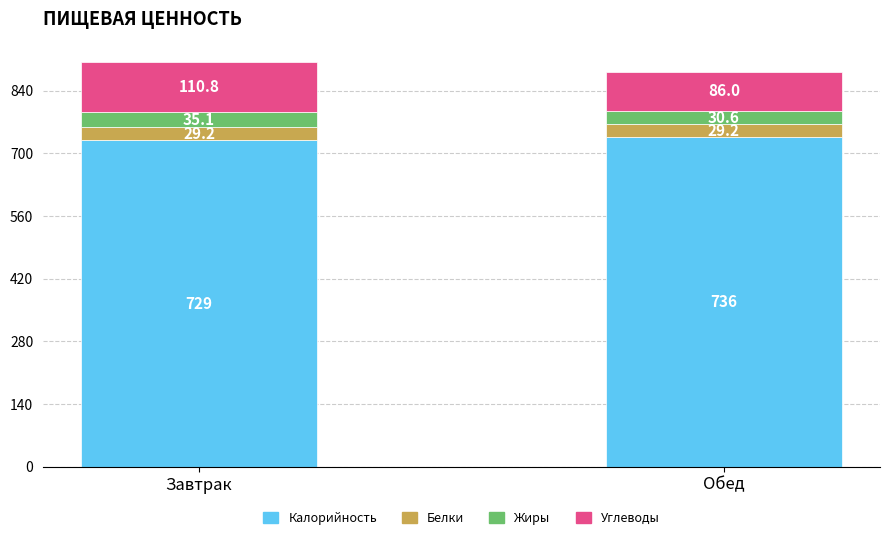

What is the total value across all series at Обед?

881.8